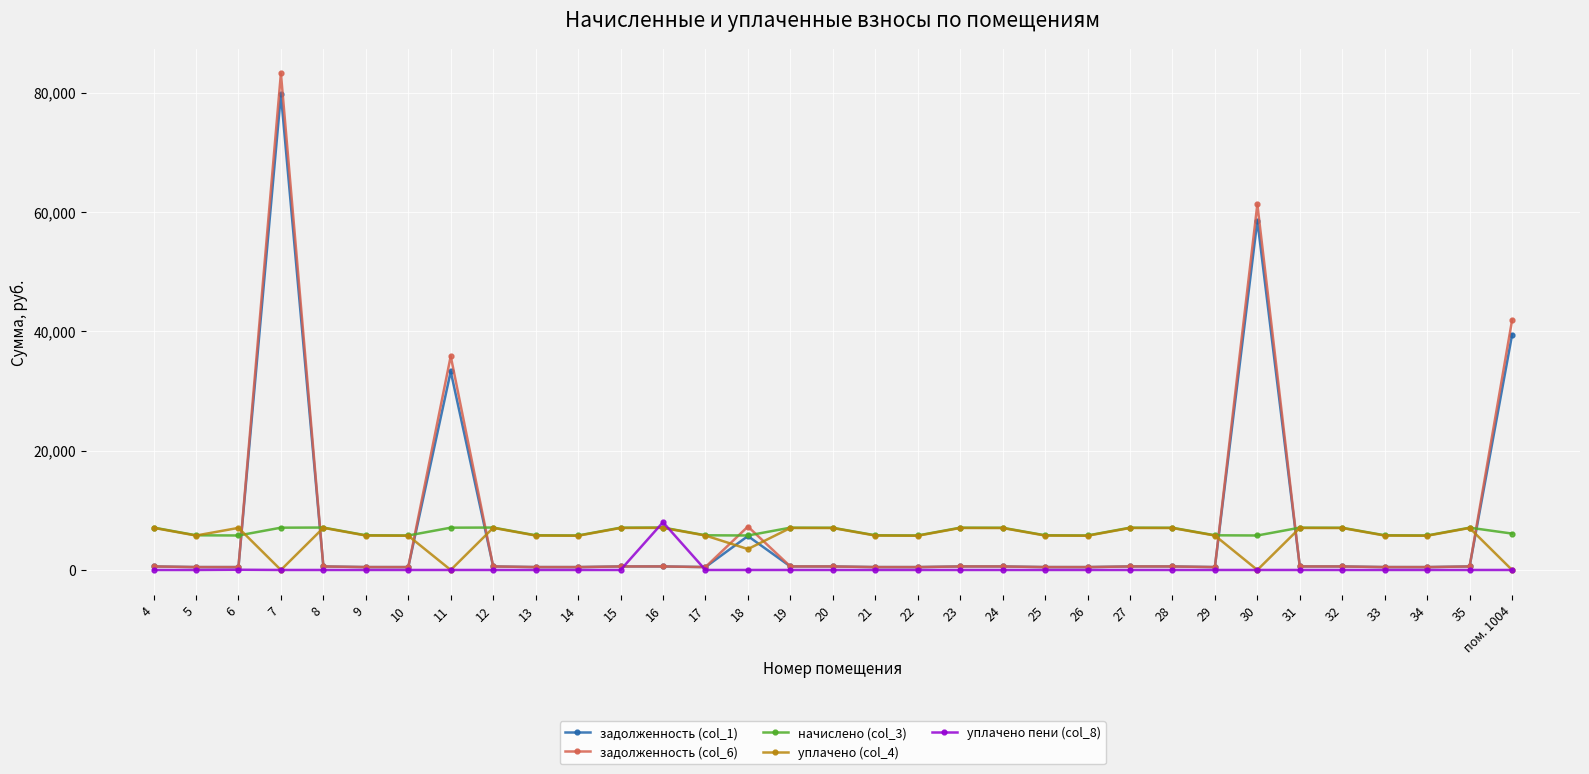

True or false: уплачено (col_4) has more than 0 interior local peaks.

True